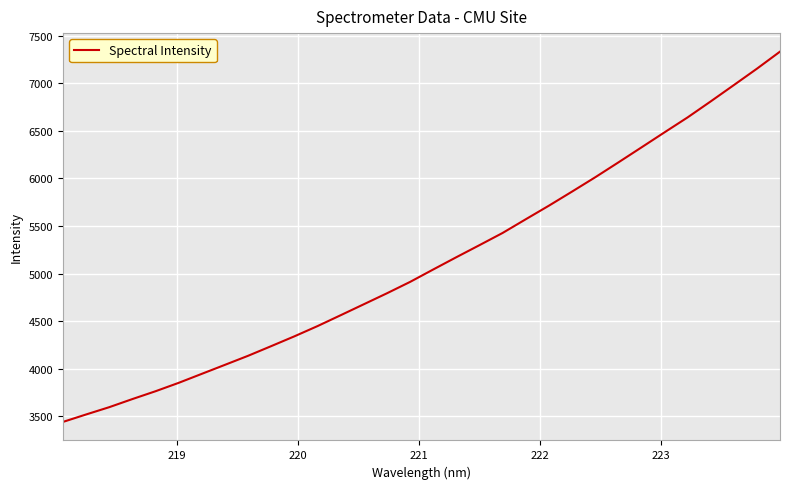

What is the smallest value displayed?

3442.0